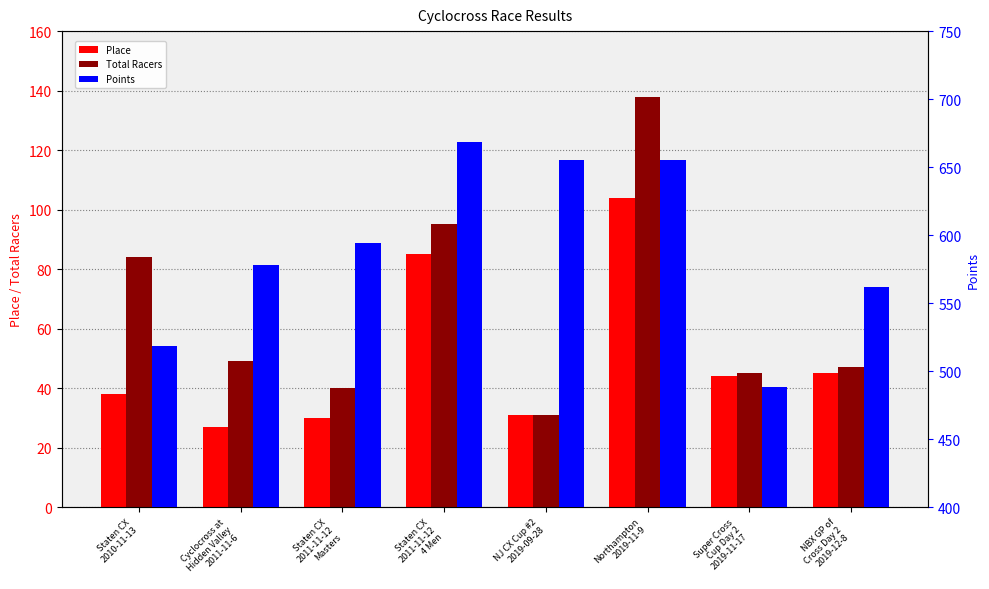

Rank the series by their maximum value, from lowest to highest.

Place, Total Racers, Points